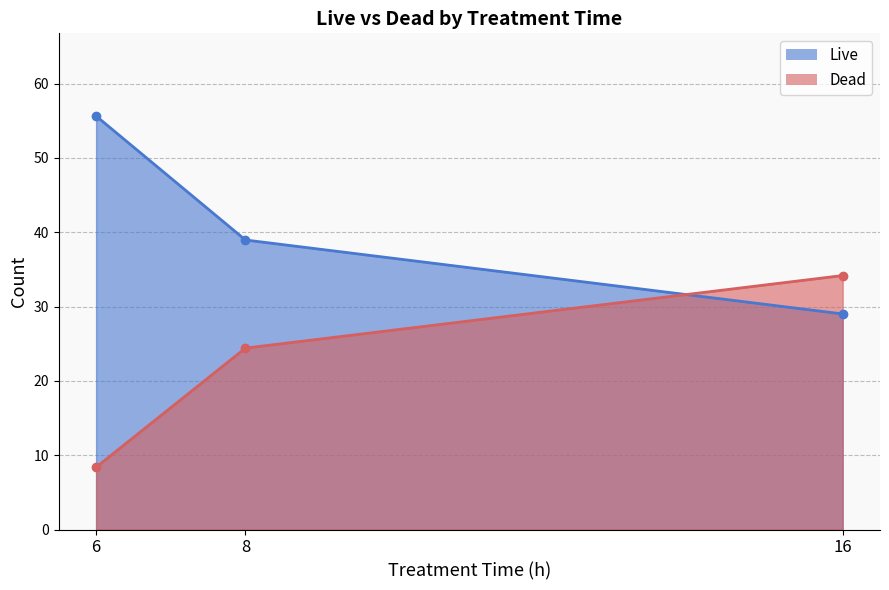

Is the value of Live at 16 greater than the value of Dead at 16?

No